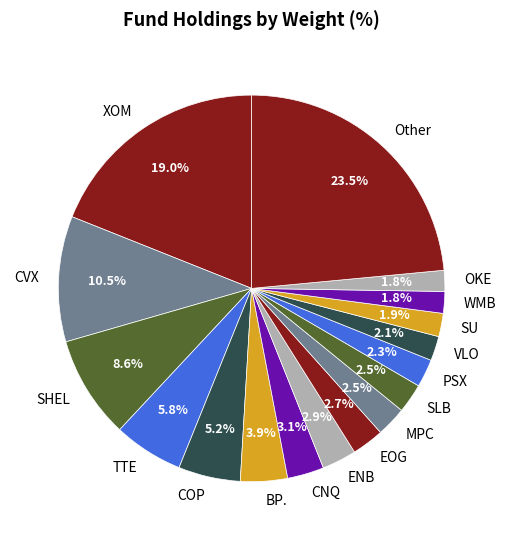

How many slices are in this pie chart?

17